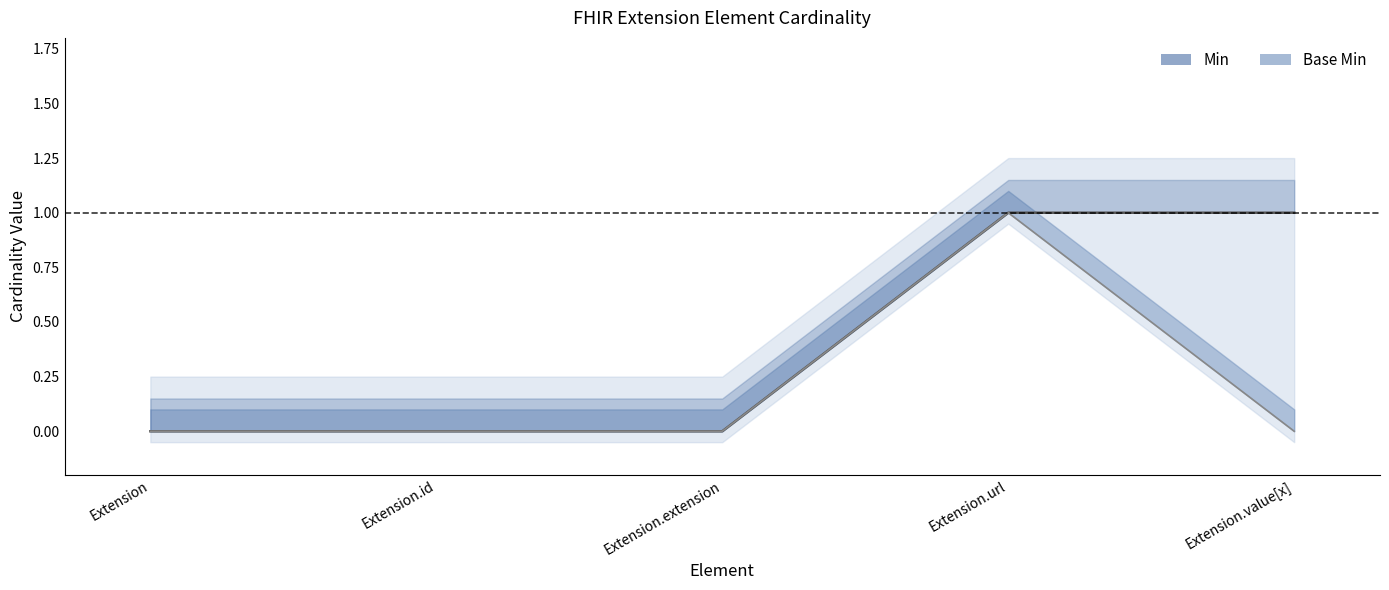

What is the sum of all Base Min values?

1